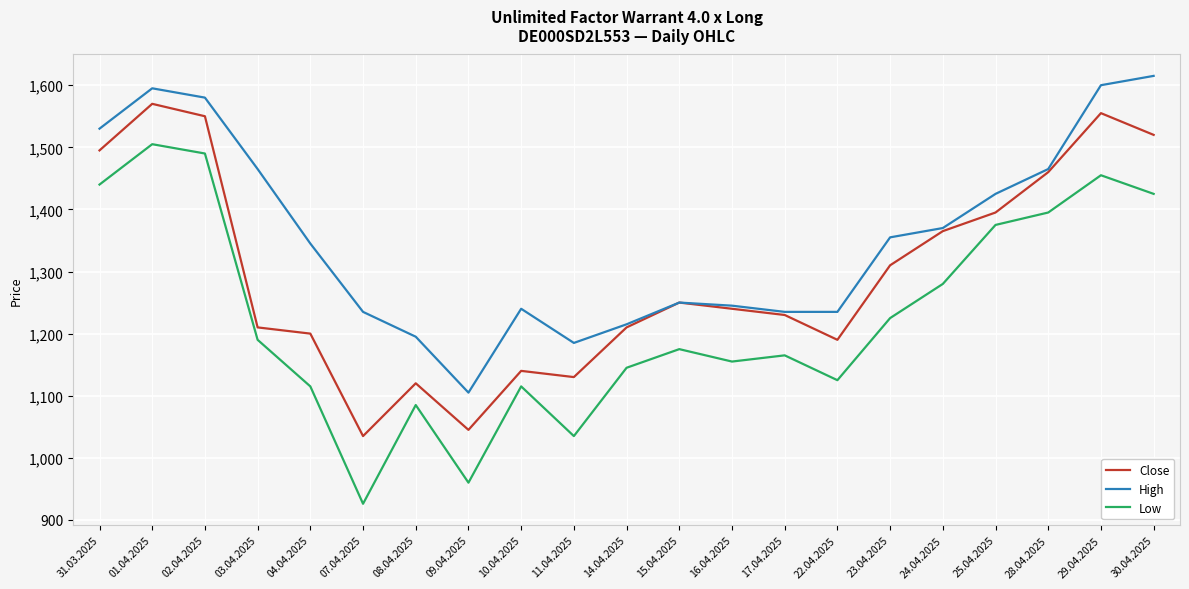

What is the spread (max minus min) of values at 03.04.2025?

275